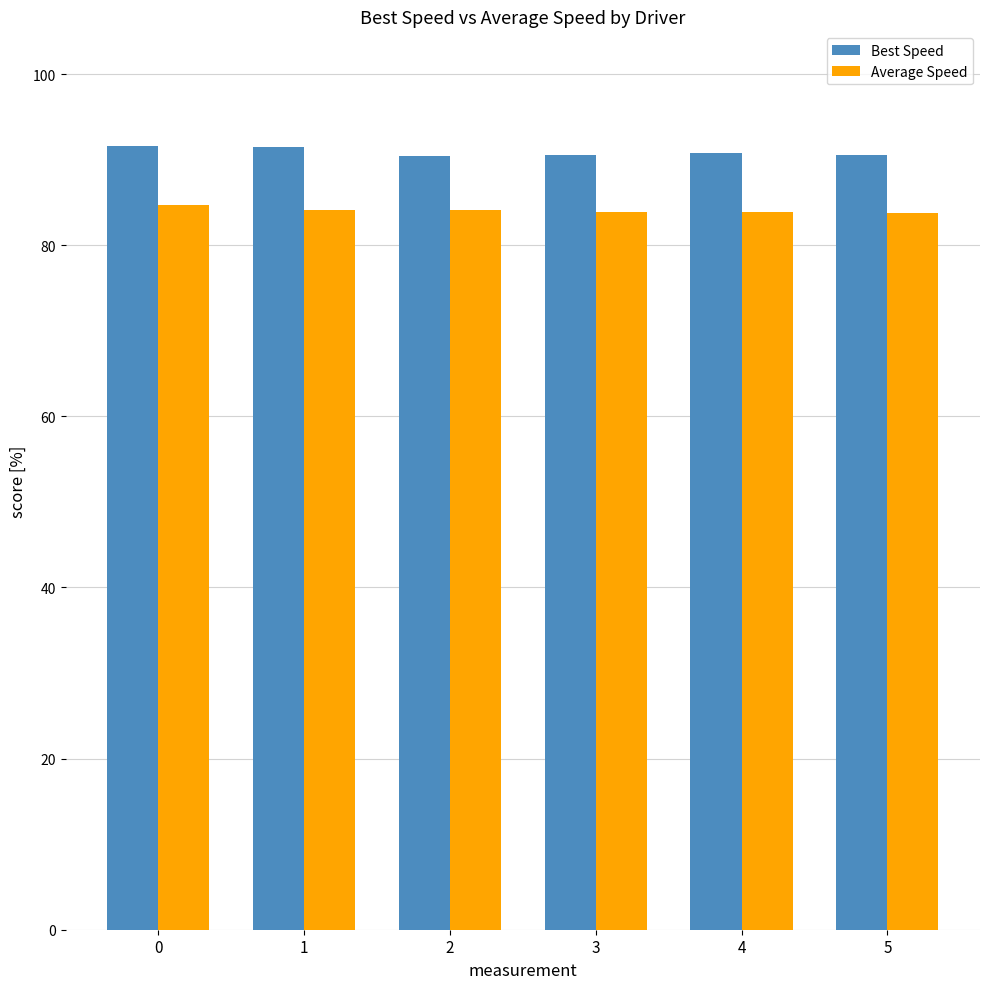

What is the minimum value for Average Speed?

83.7